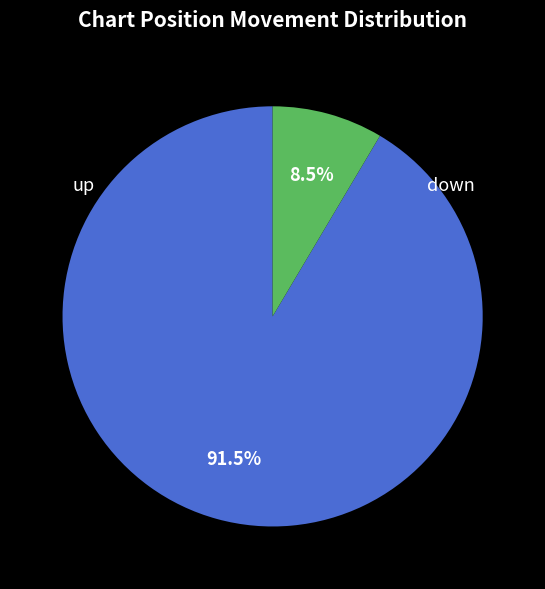

Which category has the smallest portion of the pie?

down